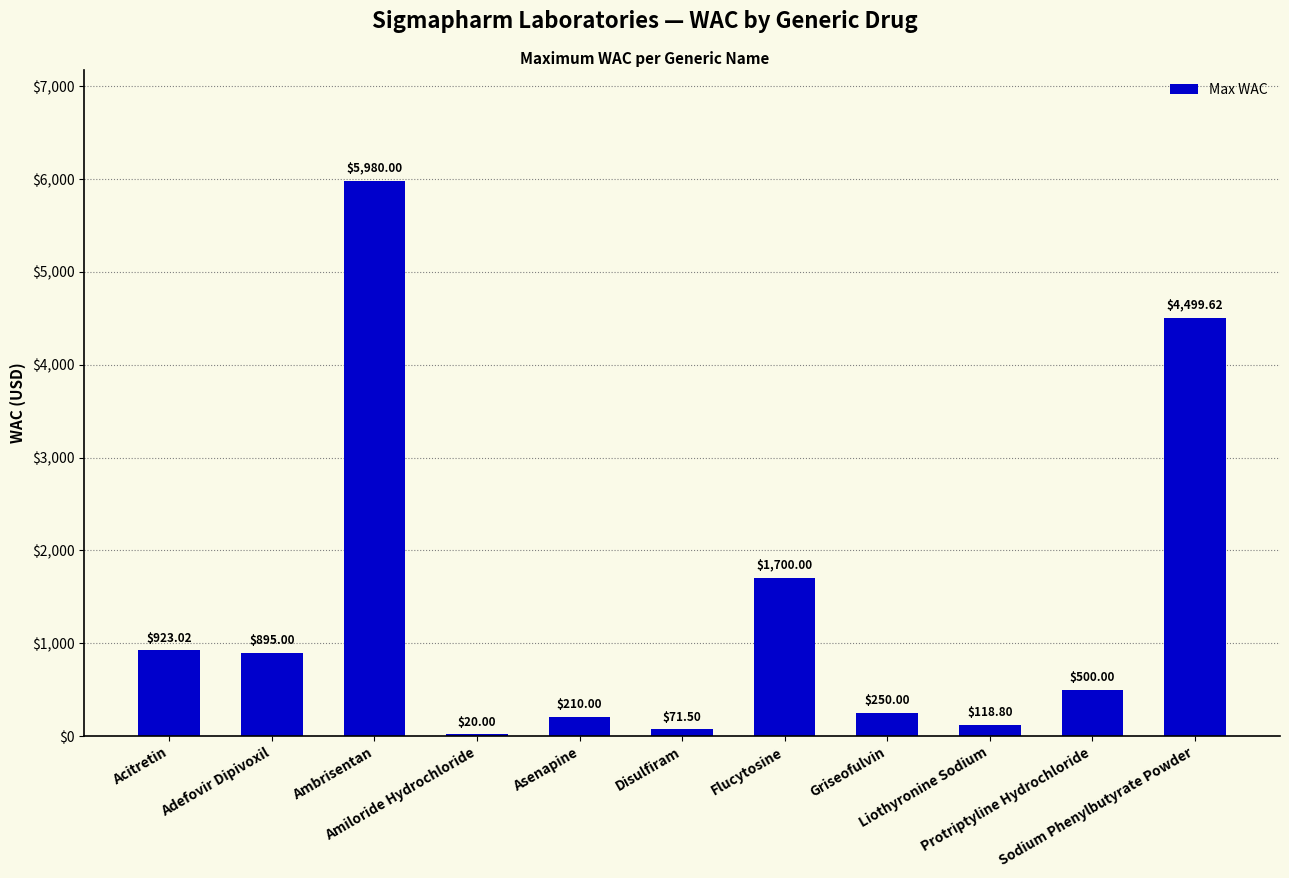

What is the change in value from Acitretin to Amiloride Hydrochloride?

-903.0